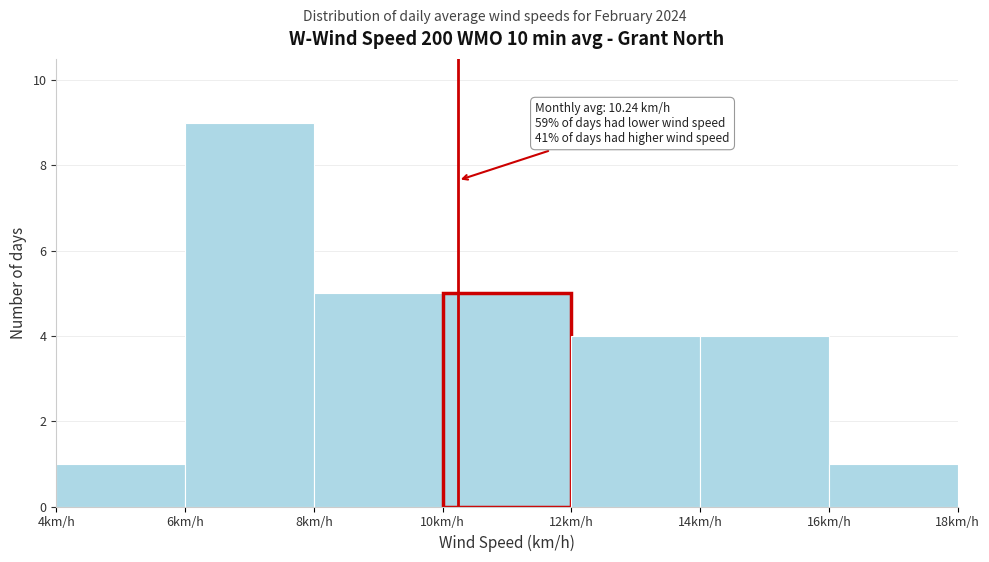

Over which range of the x-axis is the bar tallest?

6 to 8